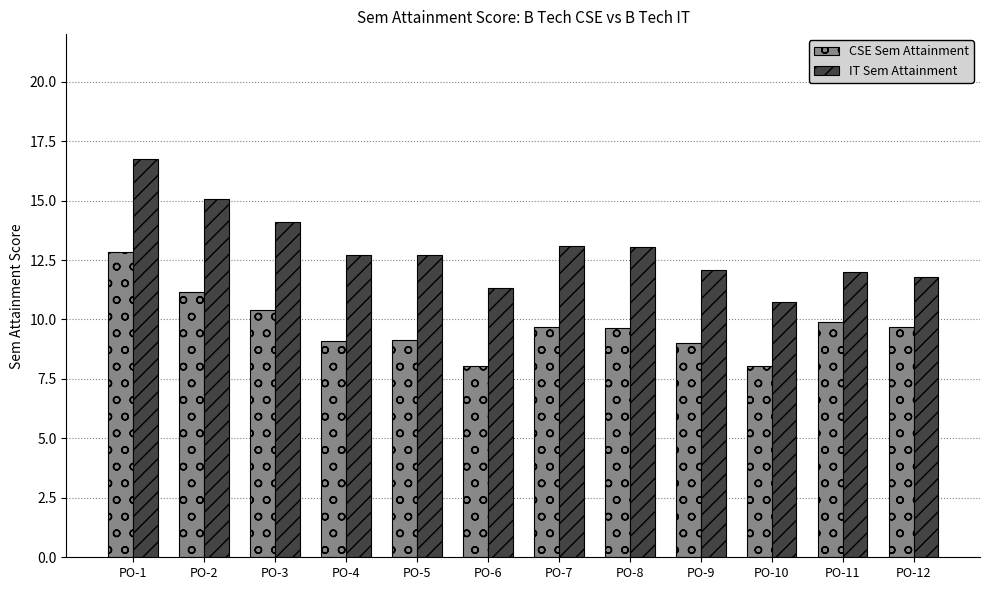

What is the difference between the highest and lowest values at PO-12?

2.1